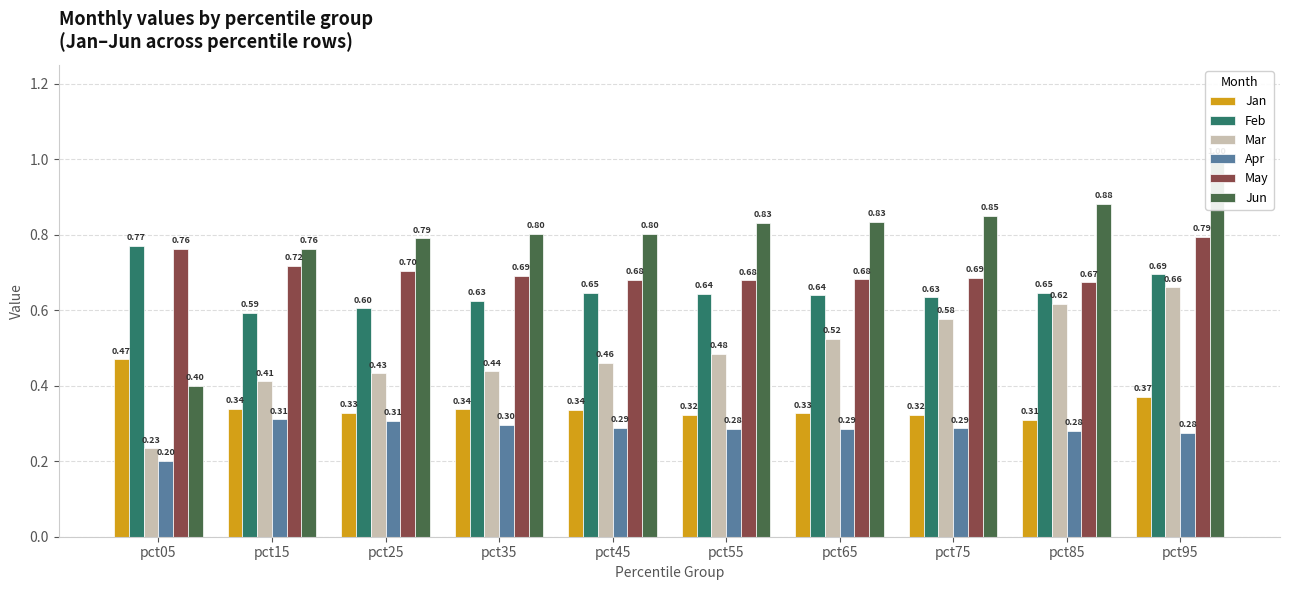

Which category has the highest value across all series?

pct95